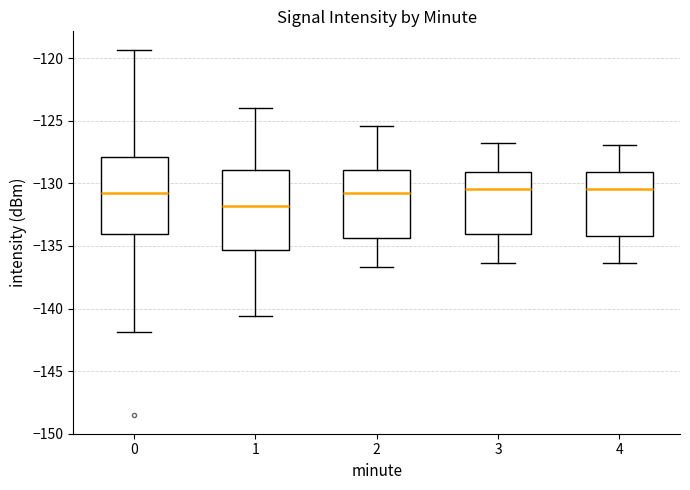

Reading left to right, transcribe this box plot: for each box, give where its median line is, the range the box spans, and where its two whiskers end, as read against the y-axis. The values are not printed on the chart, so give them approximately, as read against the axis.

0: median -130.5, box -134.0 to -128.0, whiskers -142.0 to -119.5
1: median -132.0, box -135.5 to -129.0, whiskers -140.5 to -124.0
2: median -131.0, box -134.5 to -129.0, whiskers -136.5 to -125.5
3: median -130.5, box -134.0 to -129.0, whiskers -136.5 to -127.0
4: median -130.5, box -134.0 to -129.0, whiskers -136.5 to -127.0